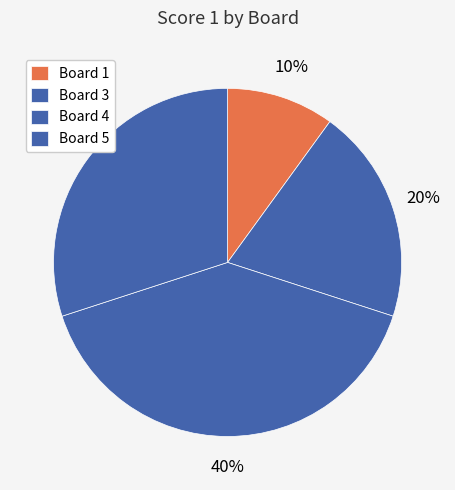

How many segments does this pie chart have?

4